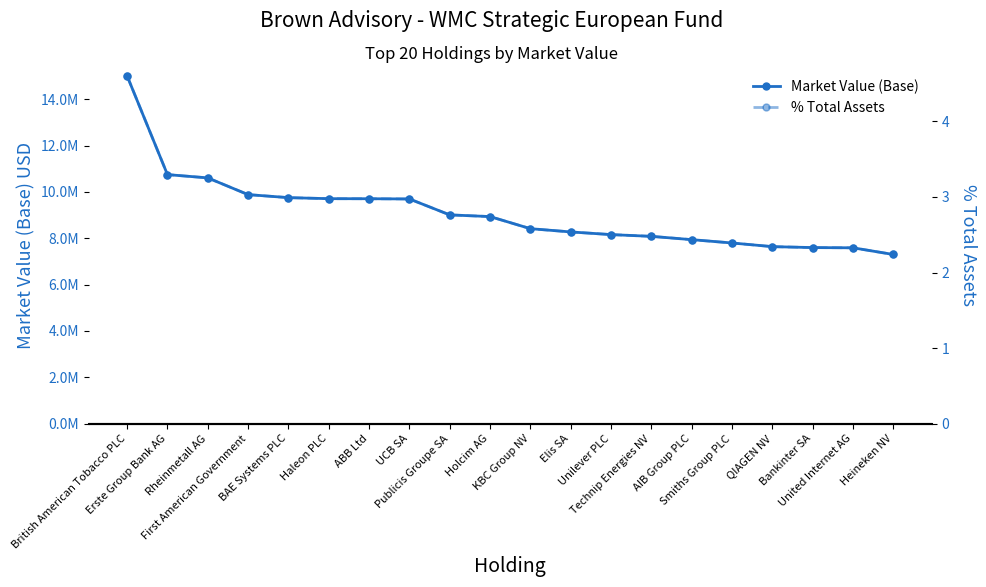

What is the value of the % Total Assets point at the 16th from the left?

2.4